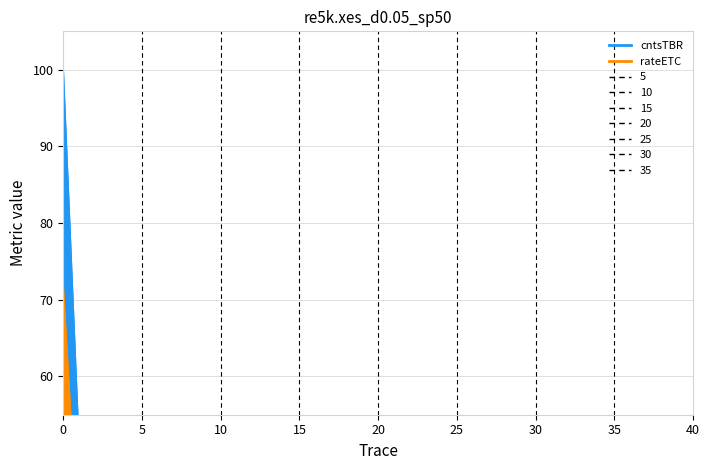

How many data points in cnts are less than 4?

17